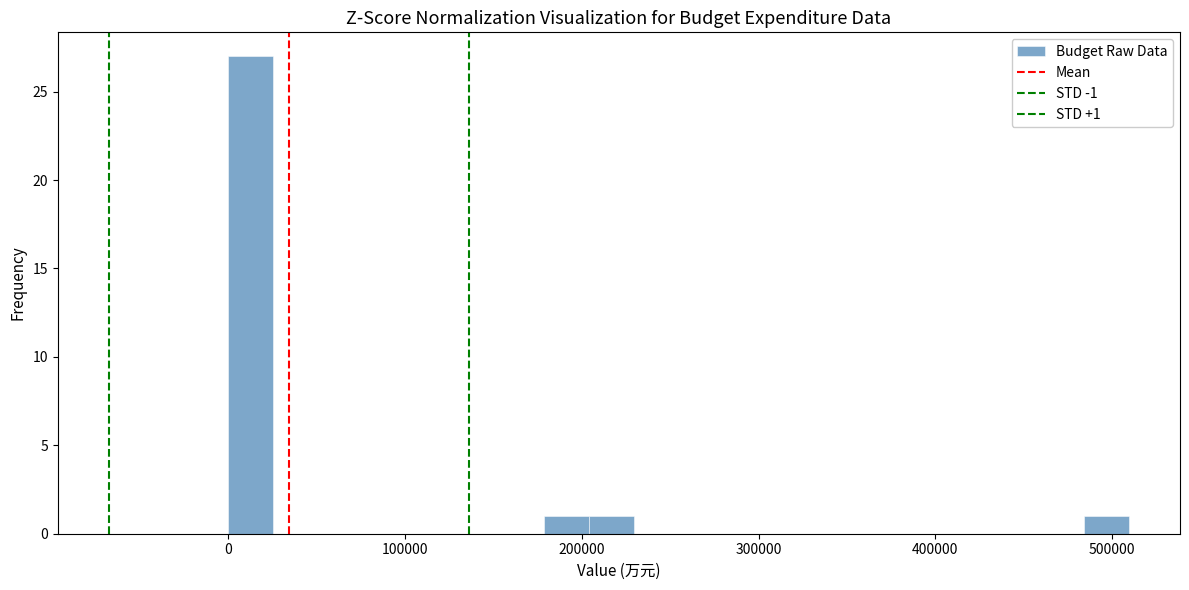

Around what value on the x-axis is the tallest bar? Give the approximate position of its centre, as read against the axis.

10000